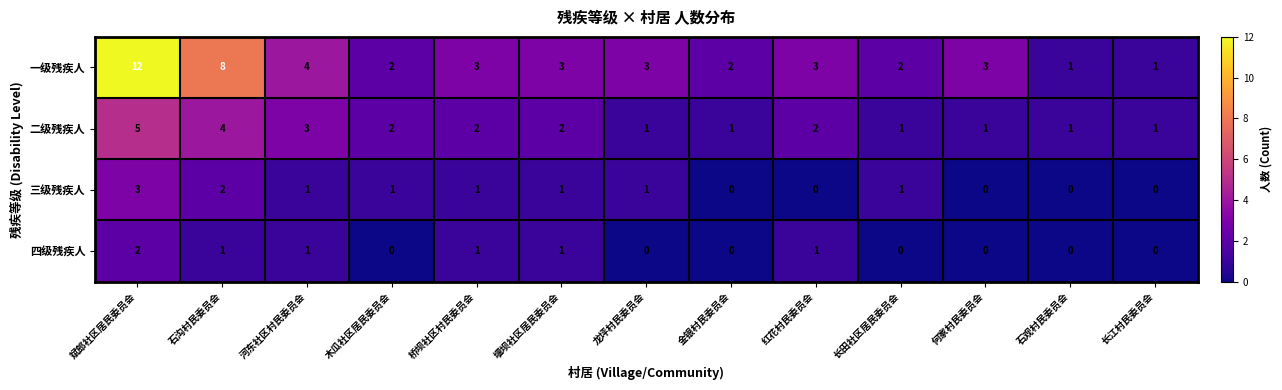

What is the difference between the 一级残疾人 values at 石沟村民委员会 and 斌郎社区居民委员会?

4